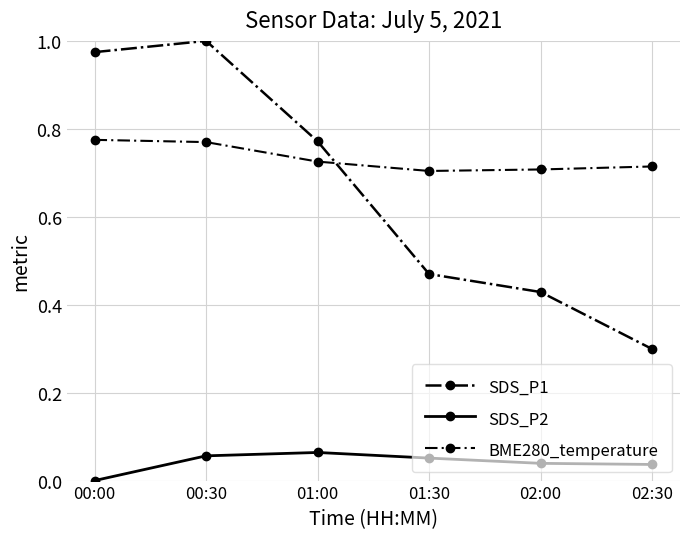

In SDS_P1, how many points are higher than both neighbors (excluding endpoints)?

1